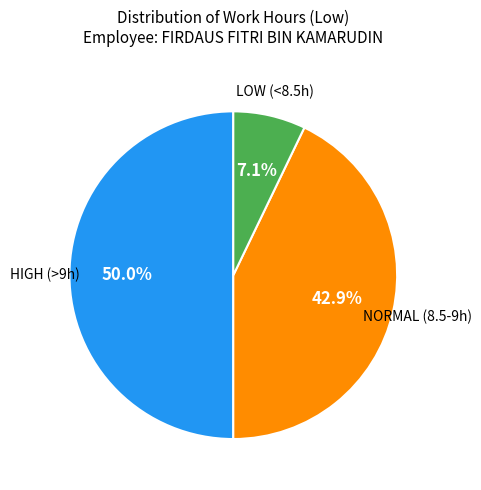

How many slices are in this pie chart?

3